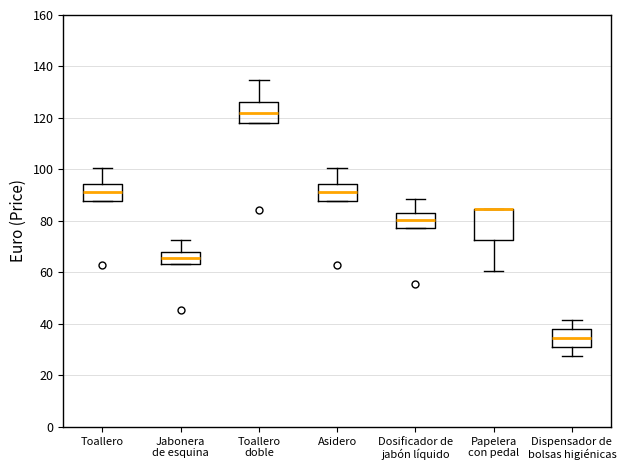

Where is the lower edge of the box for Dosificador de jabón líquido on the y-axis? The values are not printed on the chart, so give them approximately, as read against the axis.

78